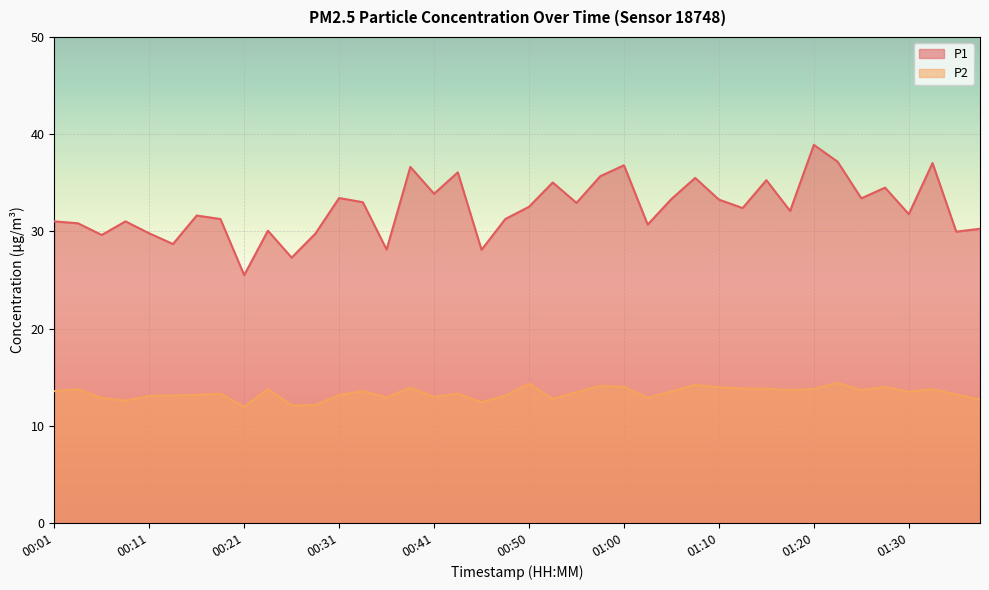

What is the label of the 34th point from the right?

00:16